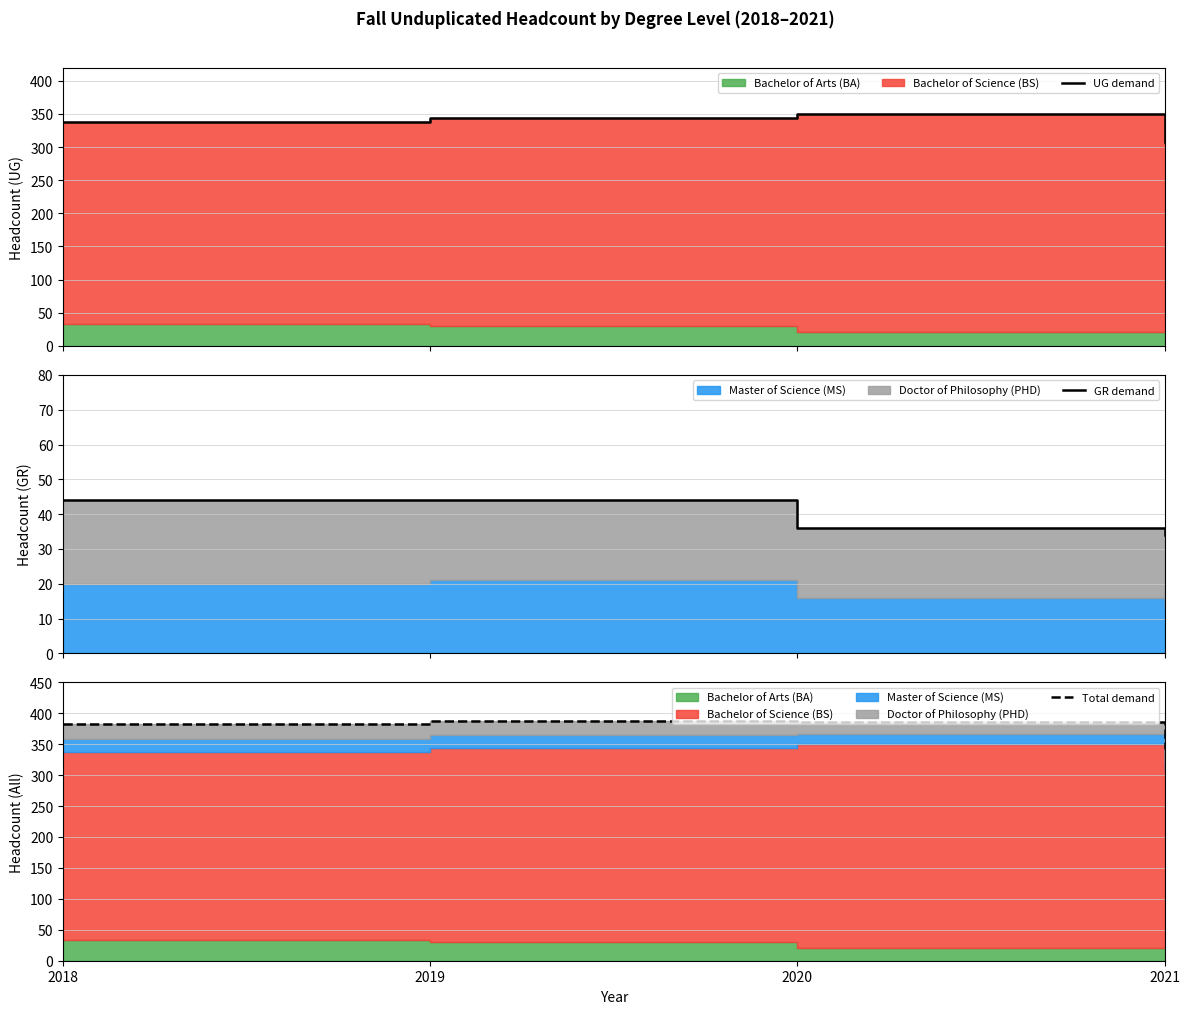

Between 2019 and 2020, which series saw the biggest shift?

GR demand